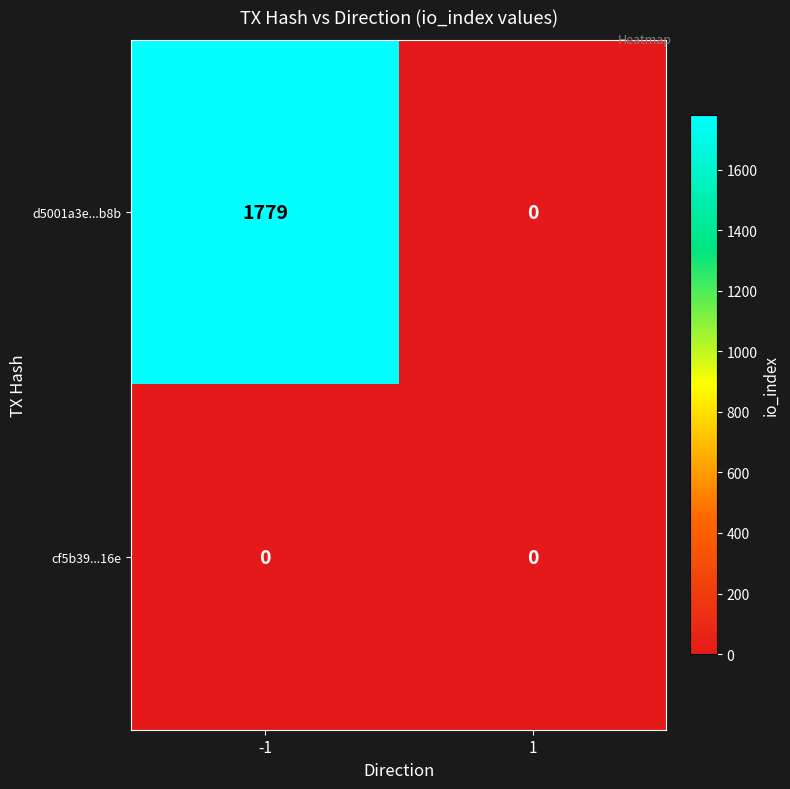

Which series has the largest range (max minus min)?

d5001a3e...b8b